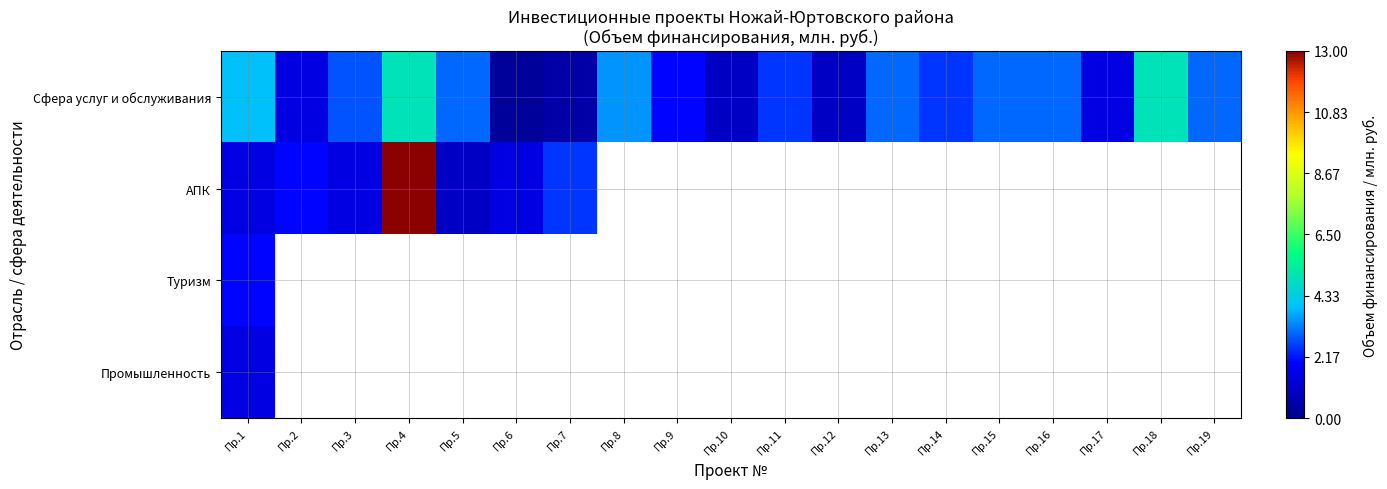

At which label does АПК reach its peak?

Пр.4